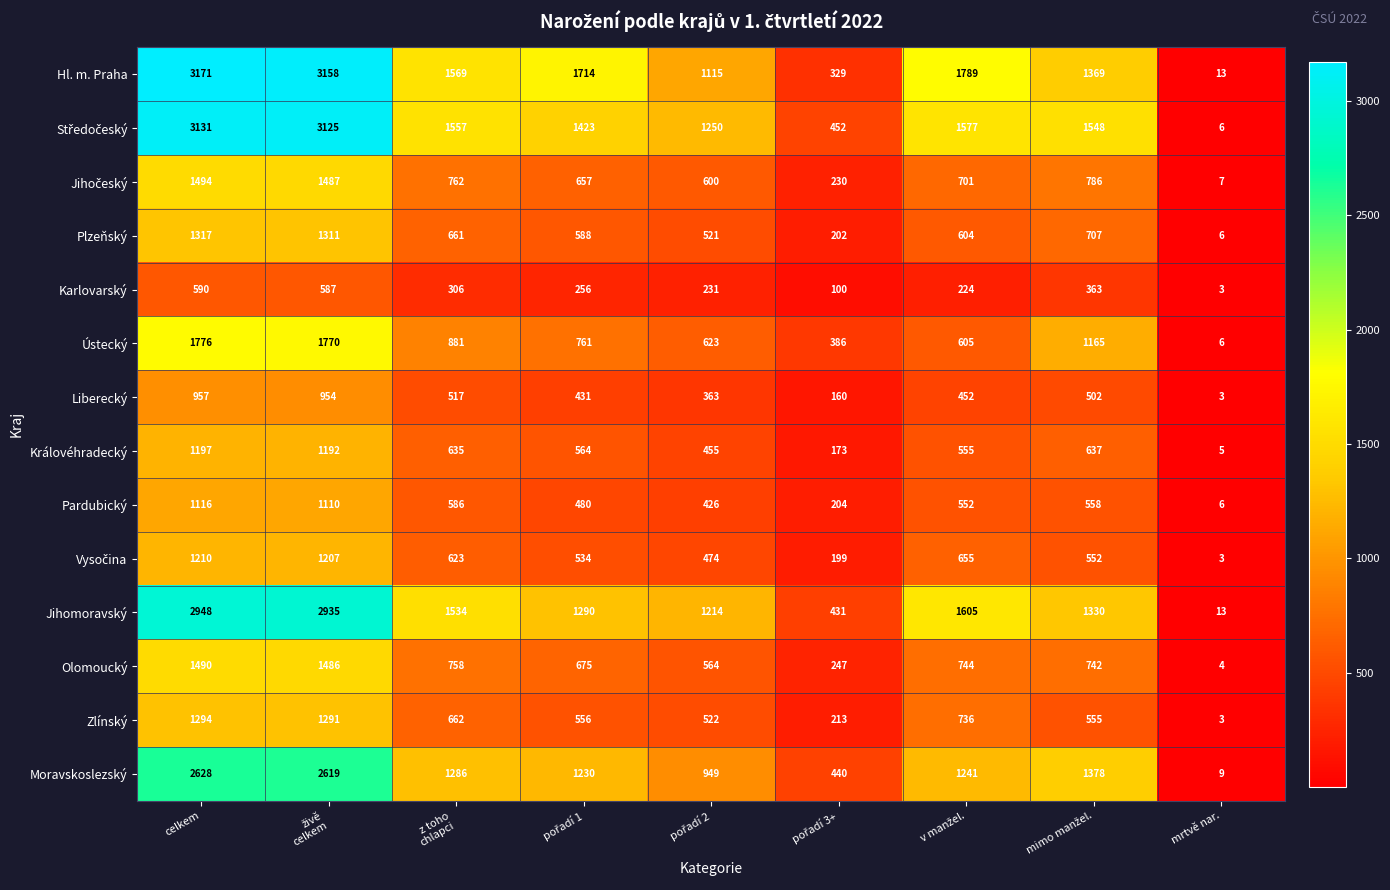

What is the maximum value shown in the chart?

3171